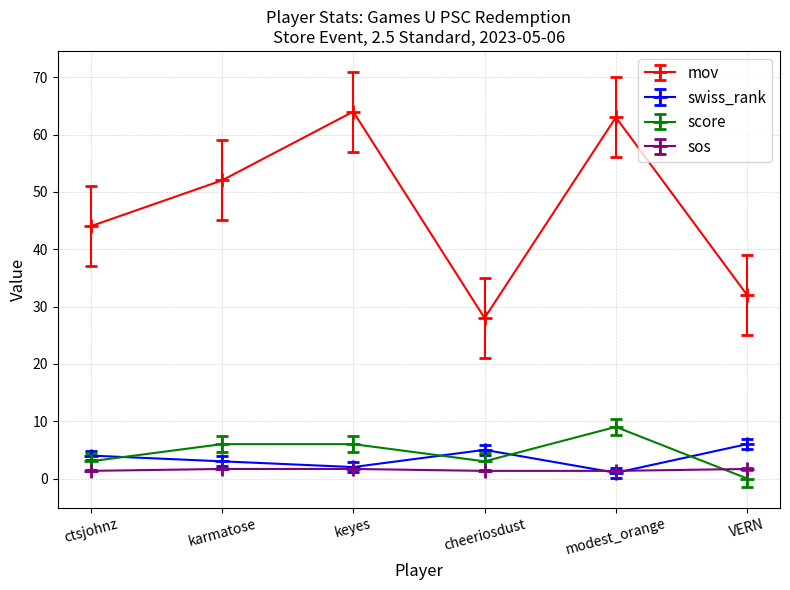

What is the maximum value for mov?

64.0